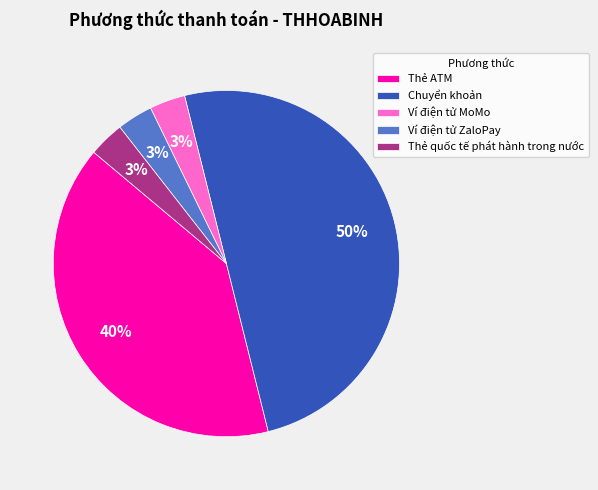

How many slices are in this pie chart?

5